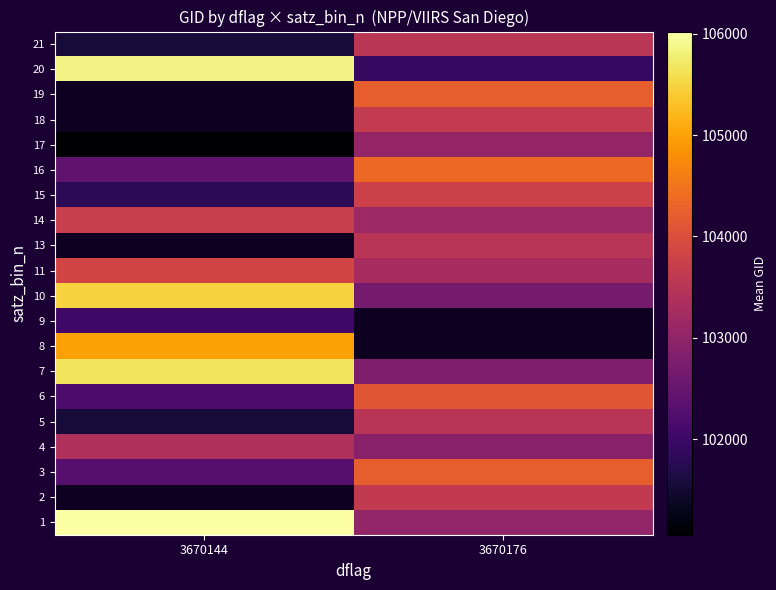

What is the sum of the 6 values at 3670176 and 3670144?

206292.0